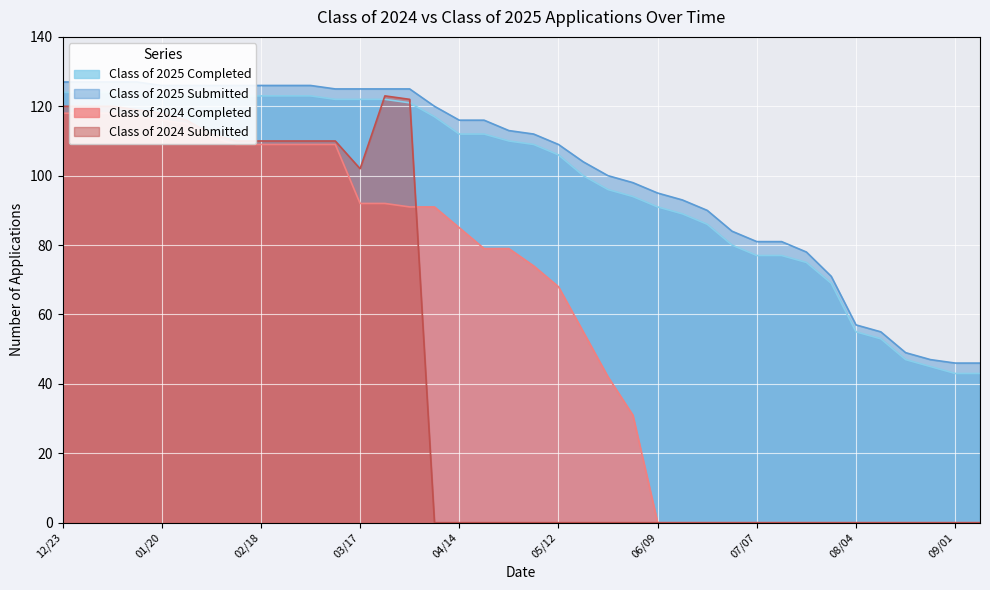

What are all the series names shown in the legend?

Class of 2025 Completed, Class of 2025 Submitted, Class of 2024 Completed, Class of 2024 Submitted